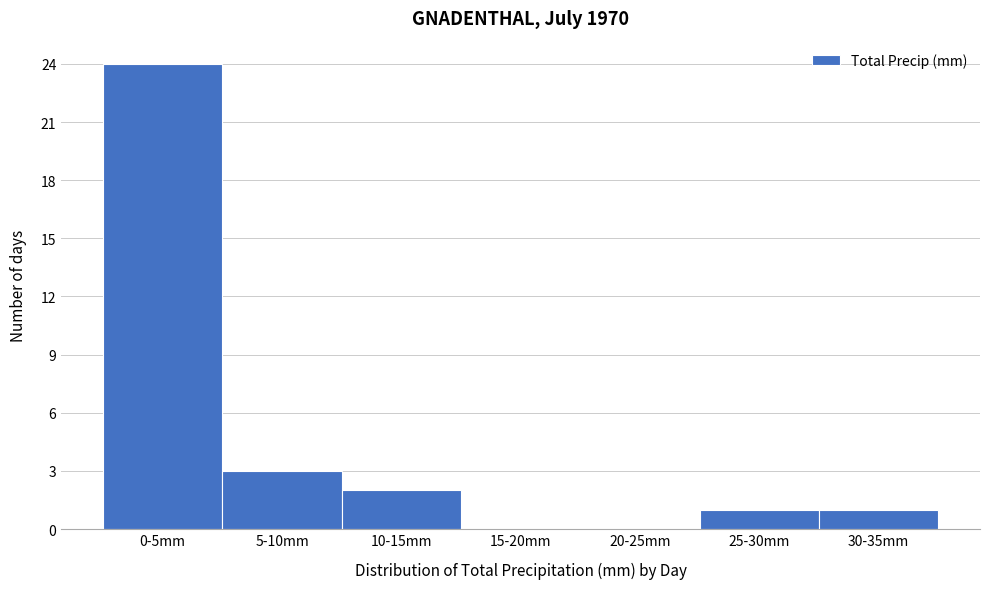

Reading left to right, extract all data points from this chart.

0-5mm=24	5-10mm=3	10-15mm=2	15-20mm=0	20-25mm=0	25-30mm=1	30-35mm=1